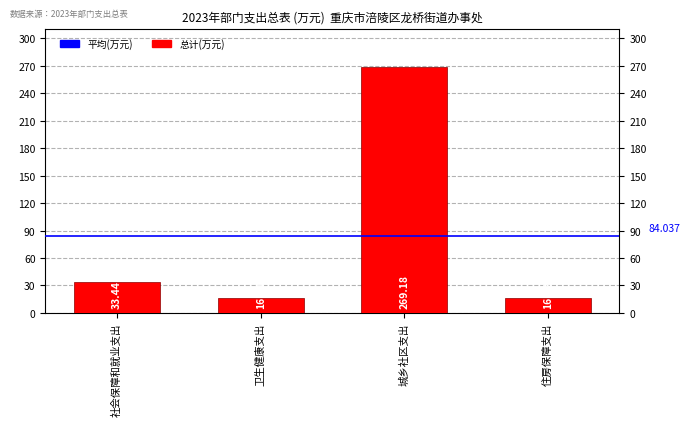

Where is the data nearest to the value 142?

社会保障和就业支出